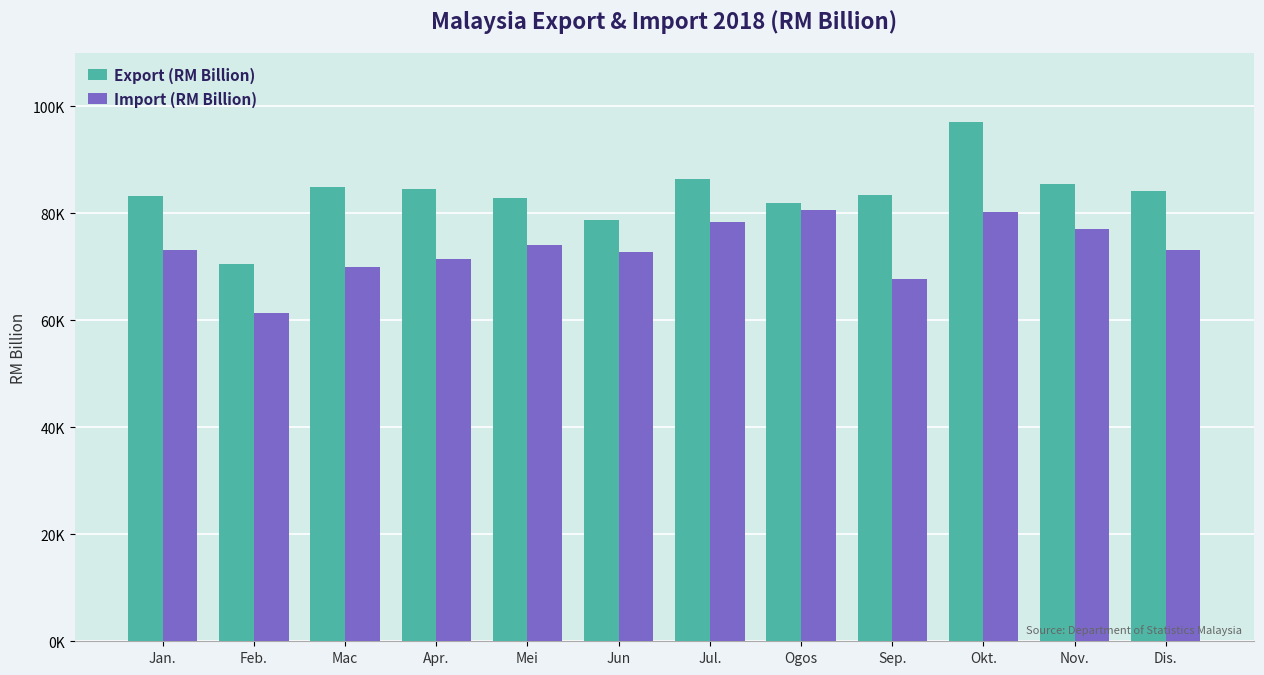

Which series has the largest range (max minus min)?

Export (RM Billion)